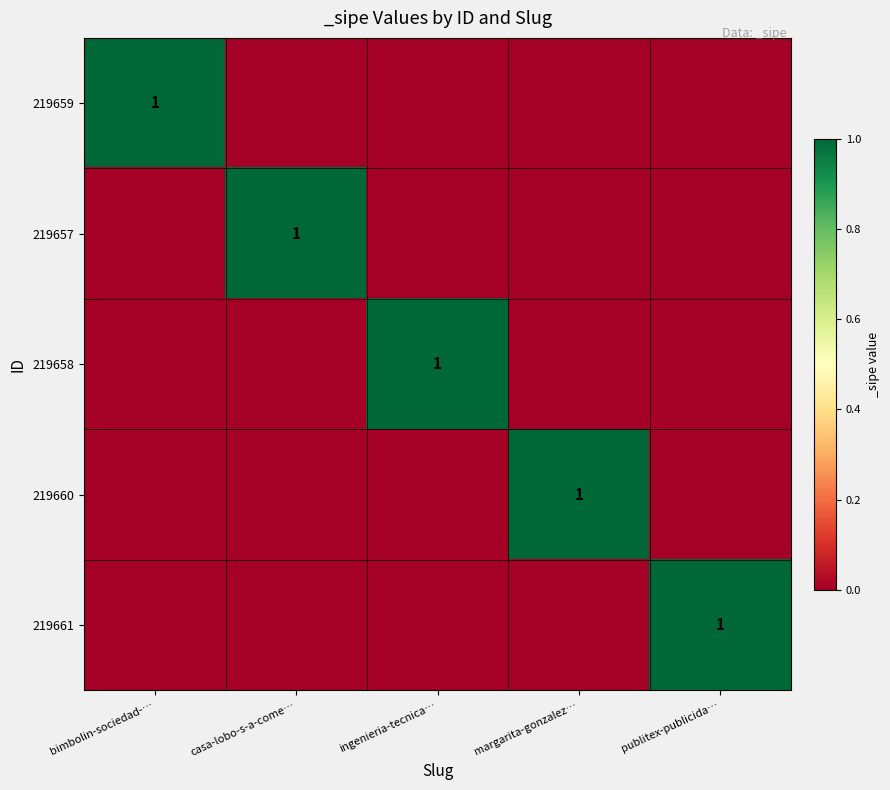

At how many categories does at least one series exceed 0?

5